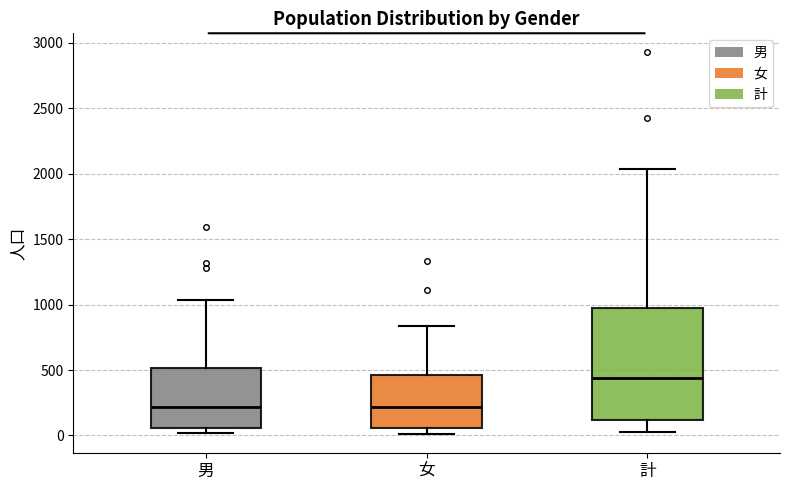

Comparing the boxes themselves (not the whiskers), which one is the tallest?

計